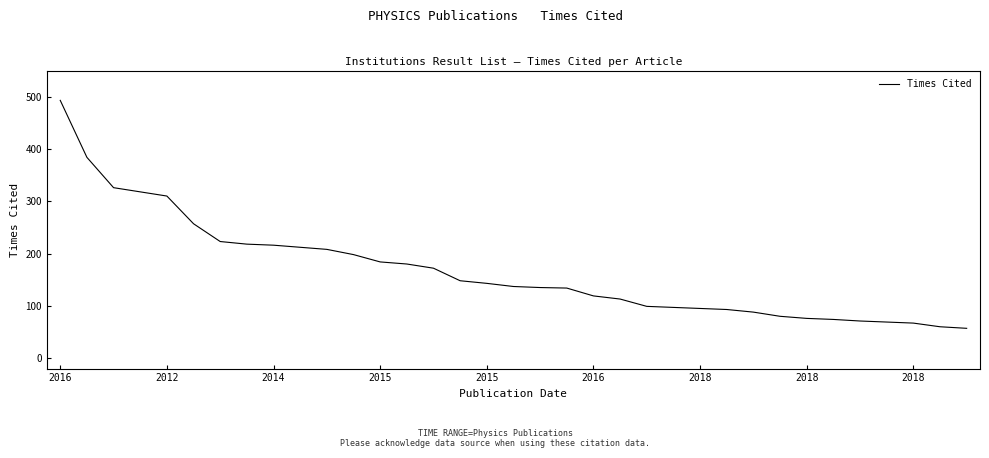

What is the smallest value displayed?

57